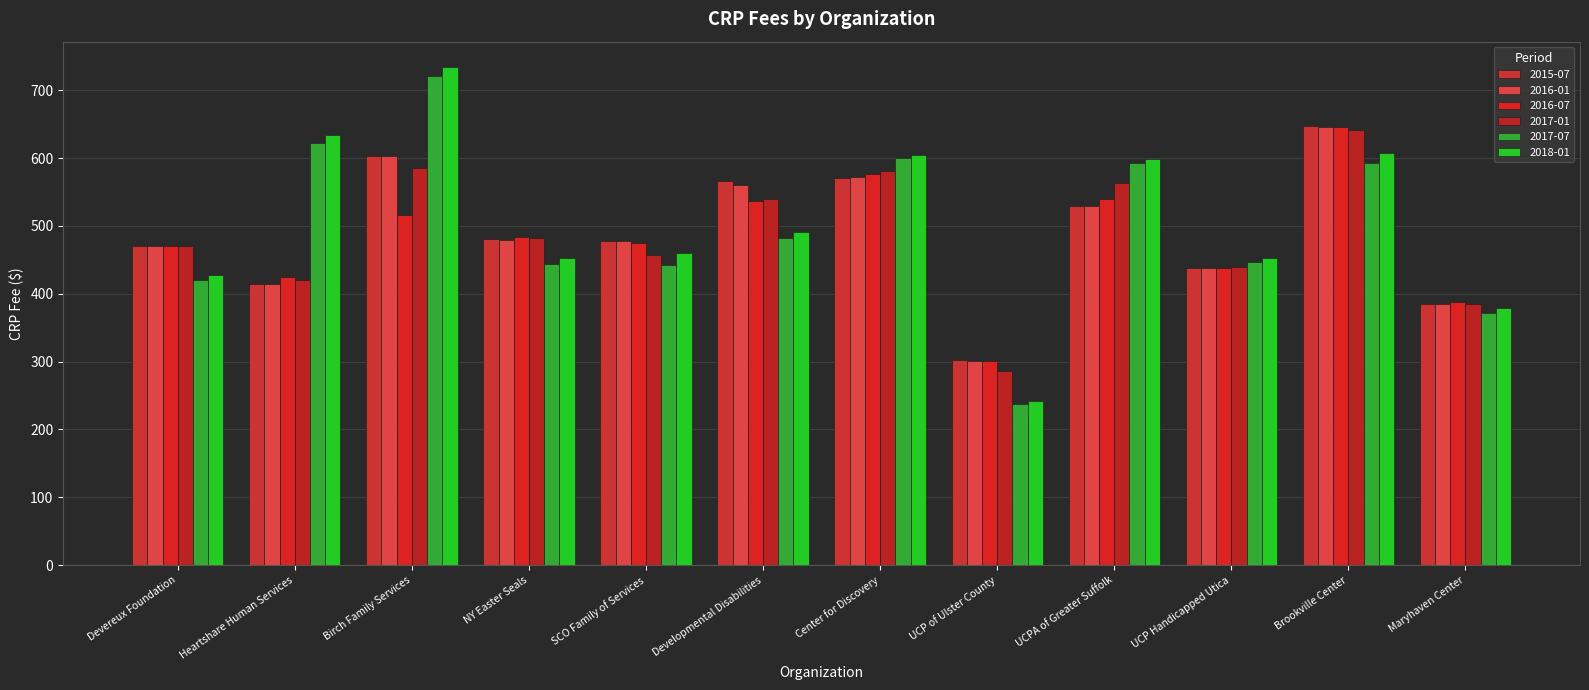

What is the smallest value displayed?

237.5